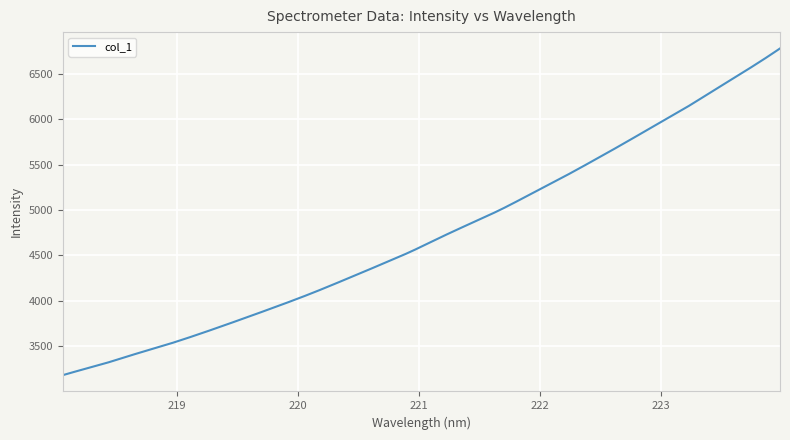

What is the difference between the maximum and minimum values?

3601.3